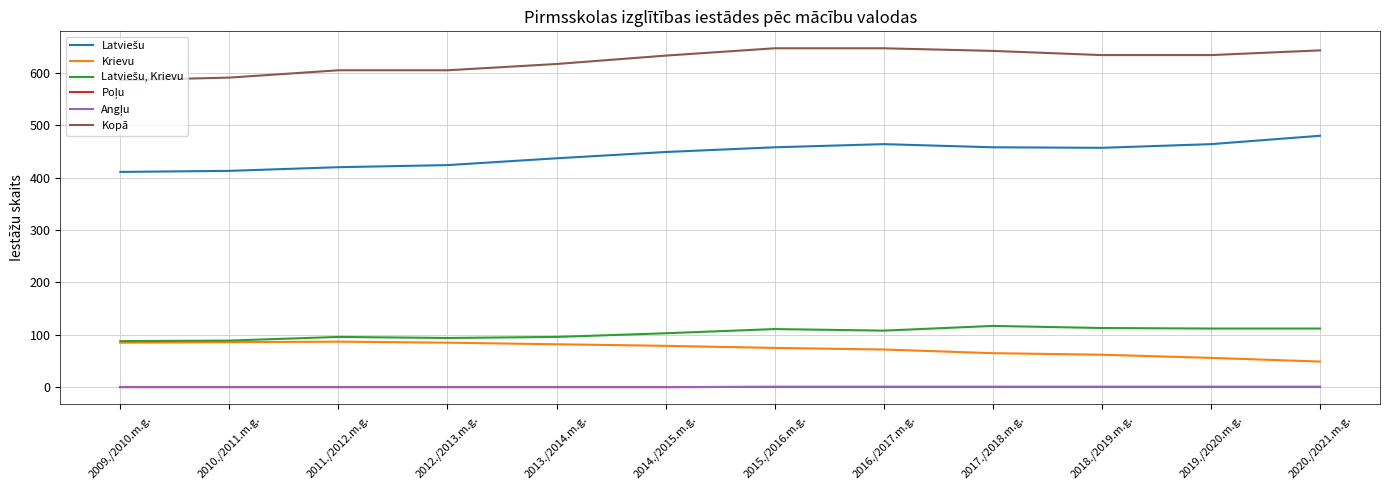

Does the chart have visible grid lines?

Yes